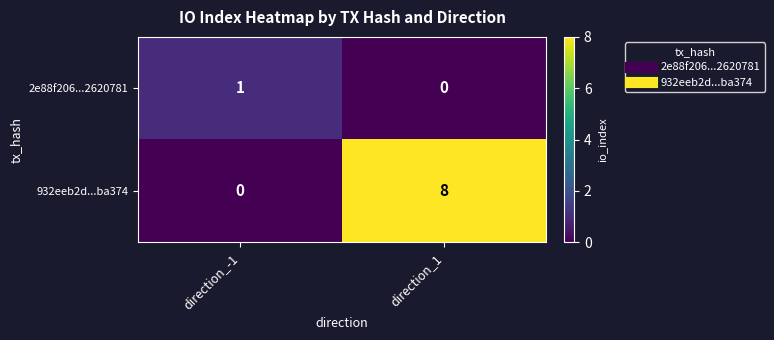

Which series has the largest total across all categories?

932eeb2d...ba374